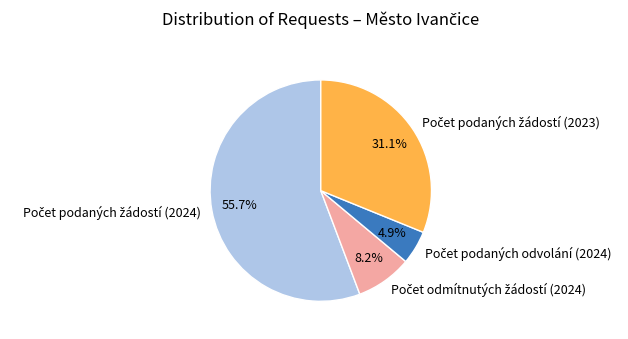

Does any single category account for the majority?

Yes